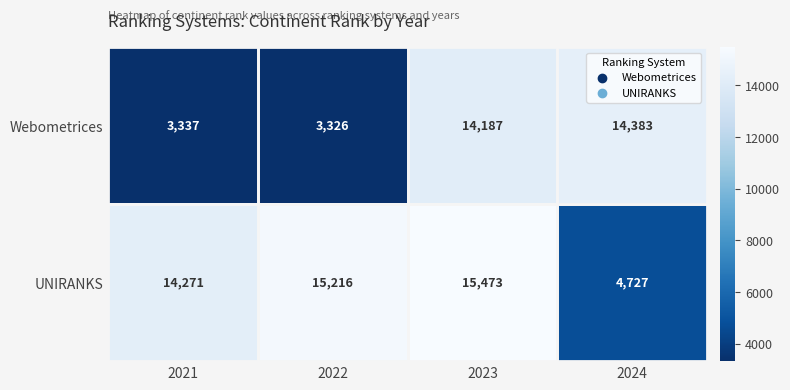

At how many categories does at least one series exceed 4467?

4